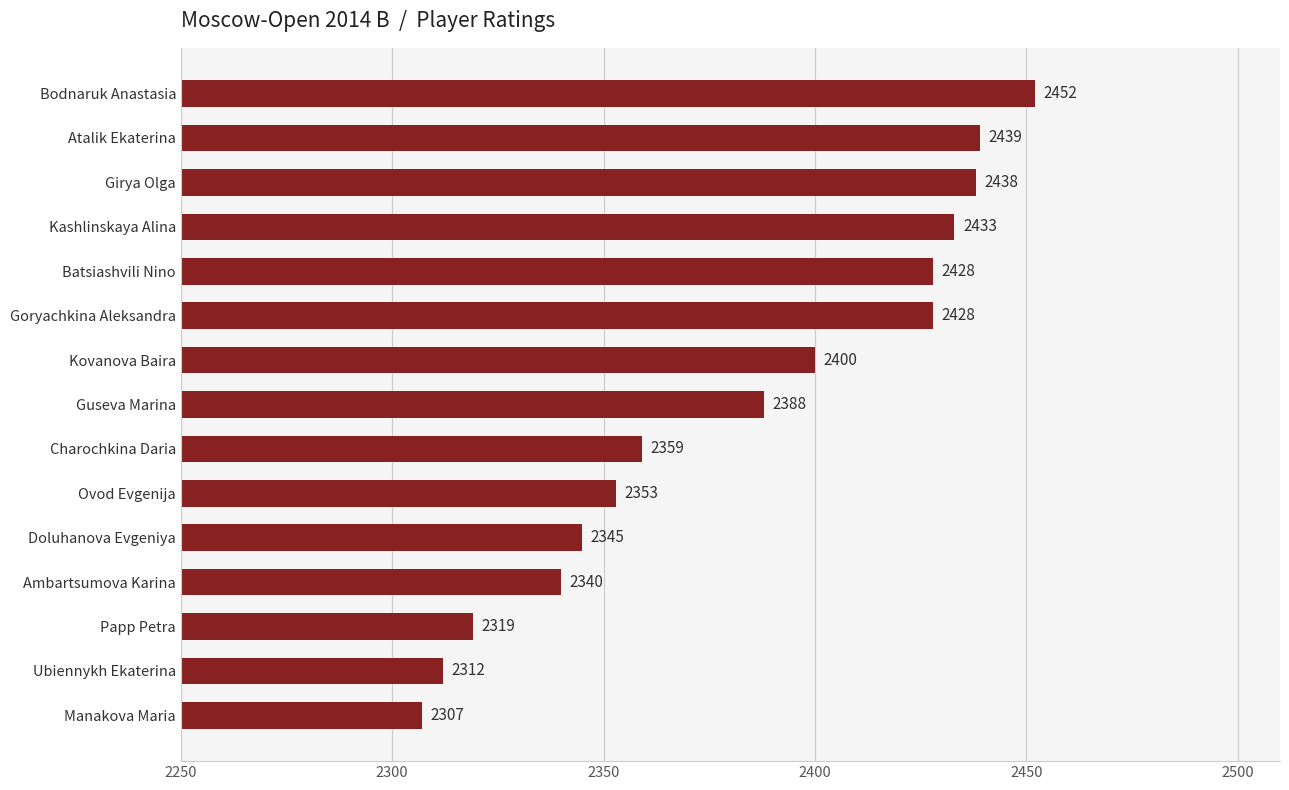

Does the chart contain any negative values?

No